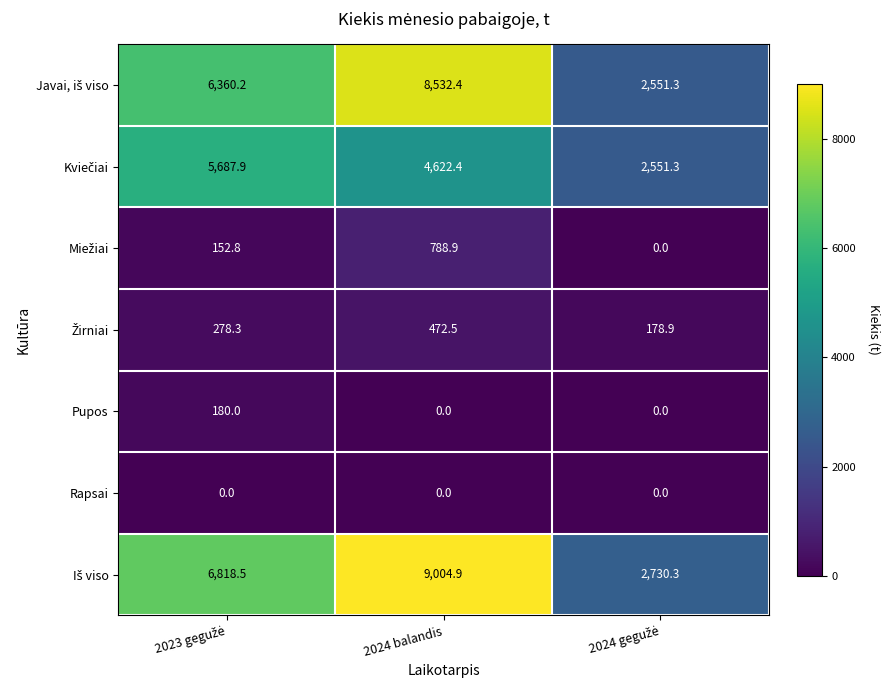

What is the difference between the highest and lowest values at 2024 balandis?

9004.9